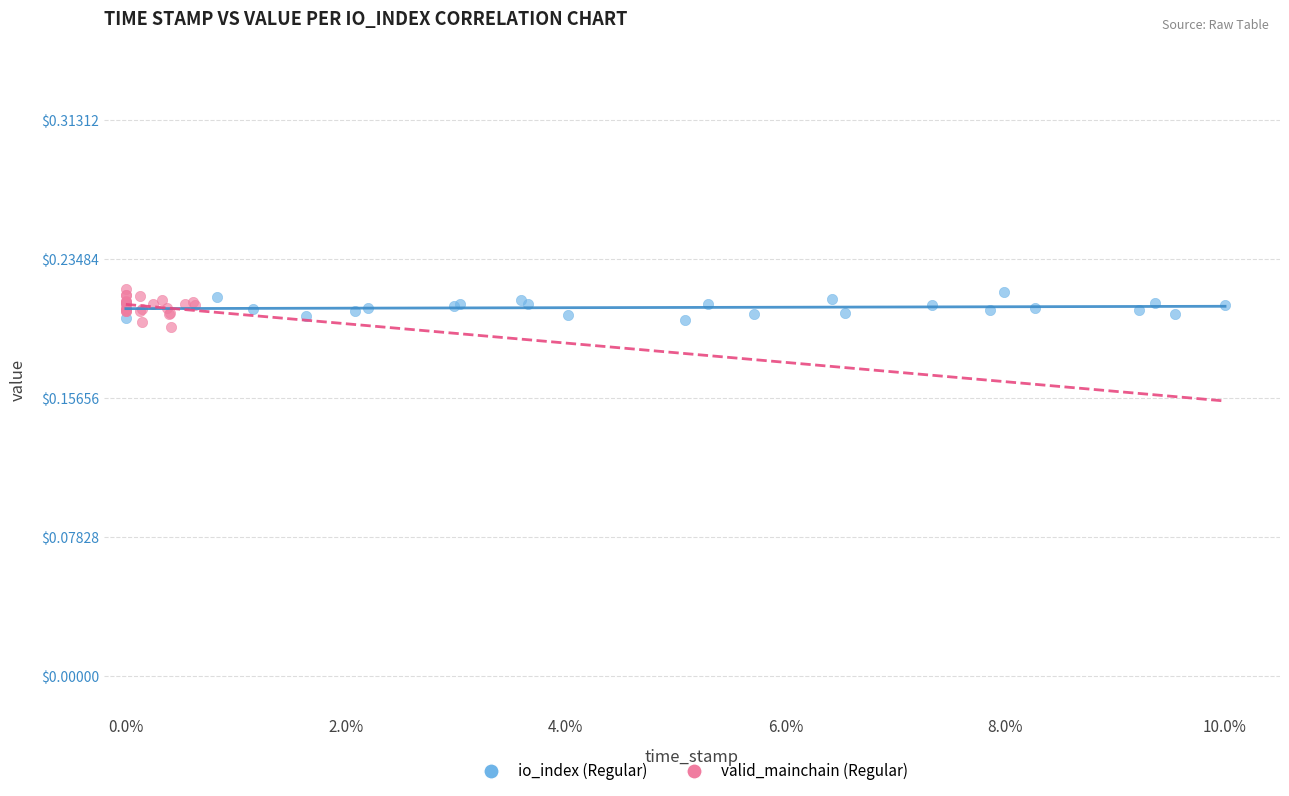

What are all the series names shown in the legend?

io_index (Regular), valid_mainchain (Regular)